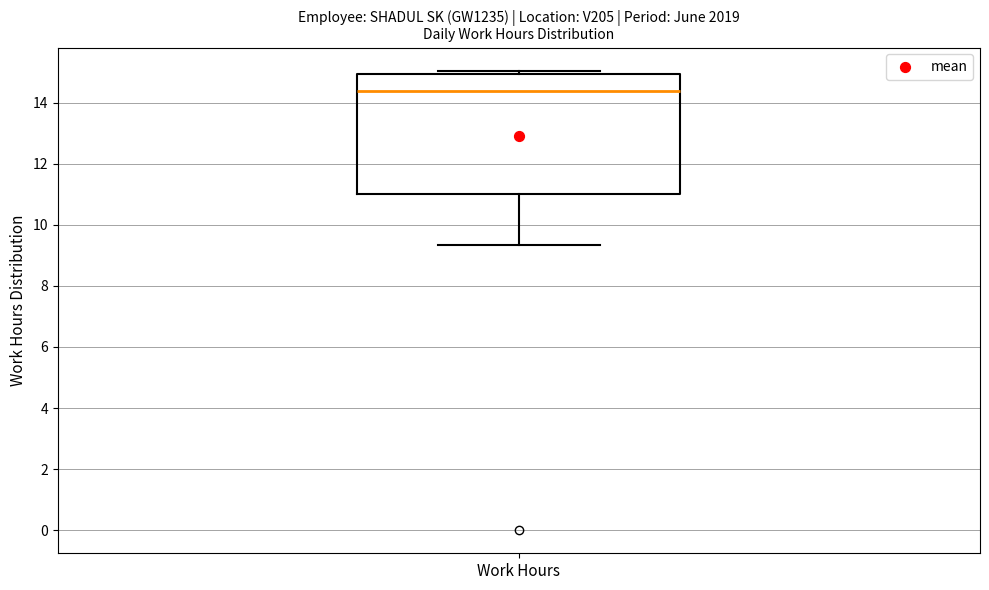

Where does the median line of the box for Work Hours sit on the y-axis? The values are not printed on the chart, so give them approximately, as read against the axis.

14.4